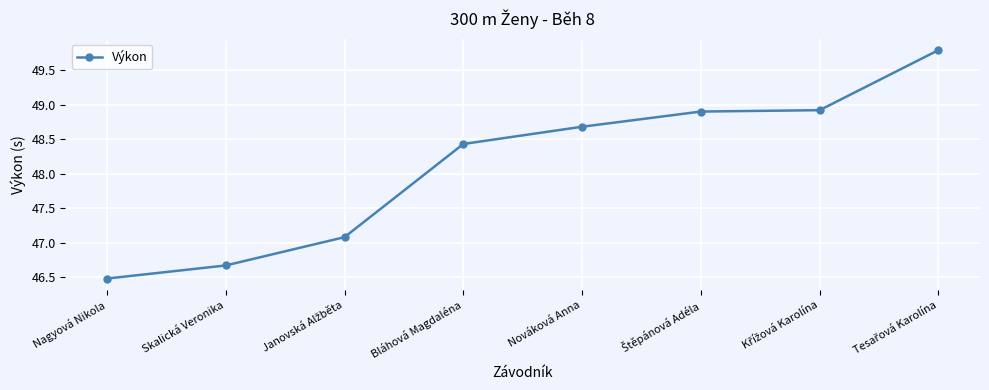

Reading left to right, transcribe all the data shown in this chart.

46.5	46.7	47.1	48.4	48.7	48.9	48.9	49.8